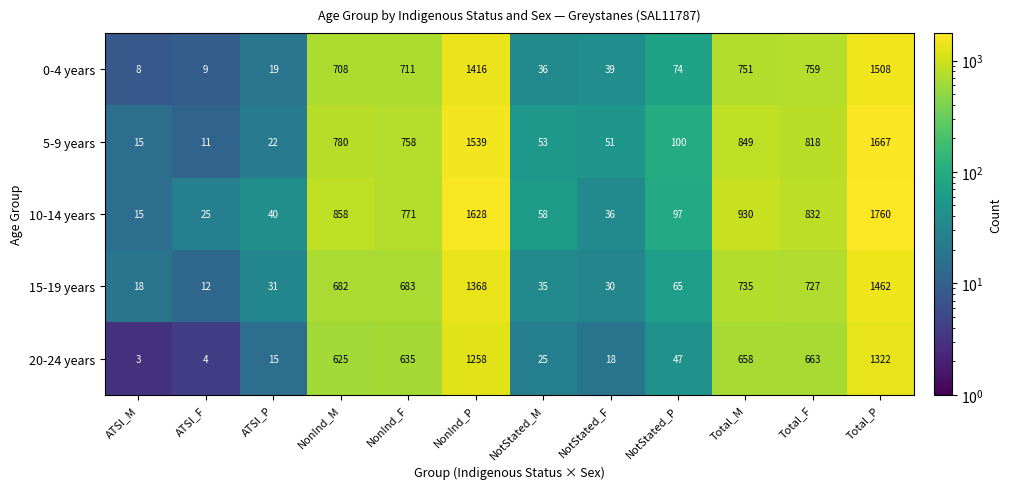

Which category has the lowest value across all series?

ATSI_M